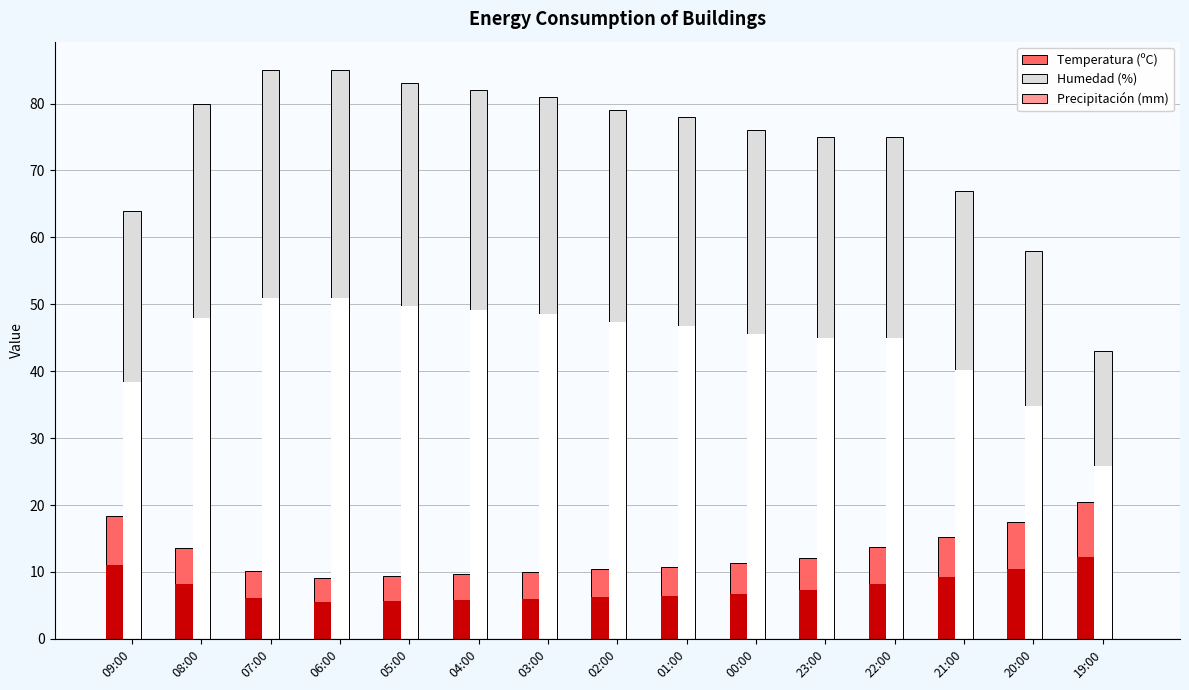

The Temperatura (ºC) series shows 18.4 at 09:00. True or false?

True